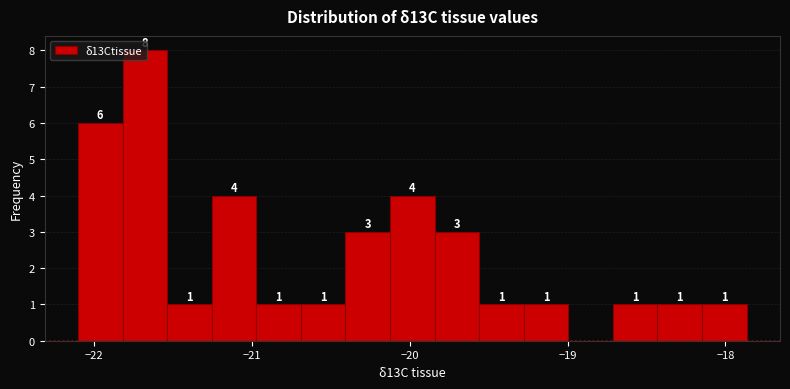

Around what value on the x-axis is the tallest bar? Give the approximate position of its centre, as read against the axis.

-21.7